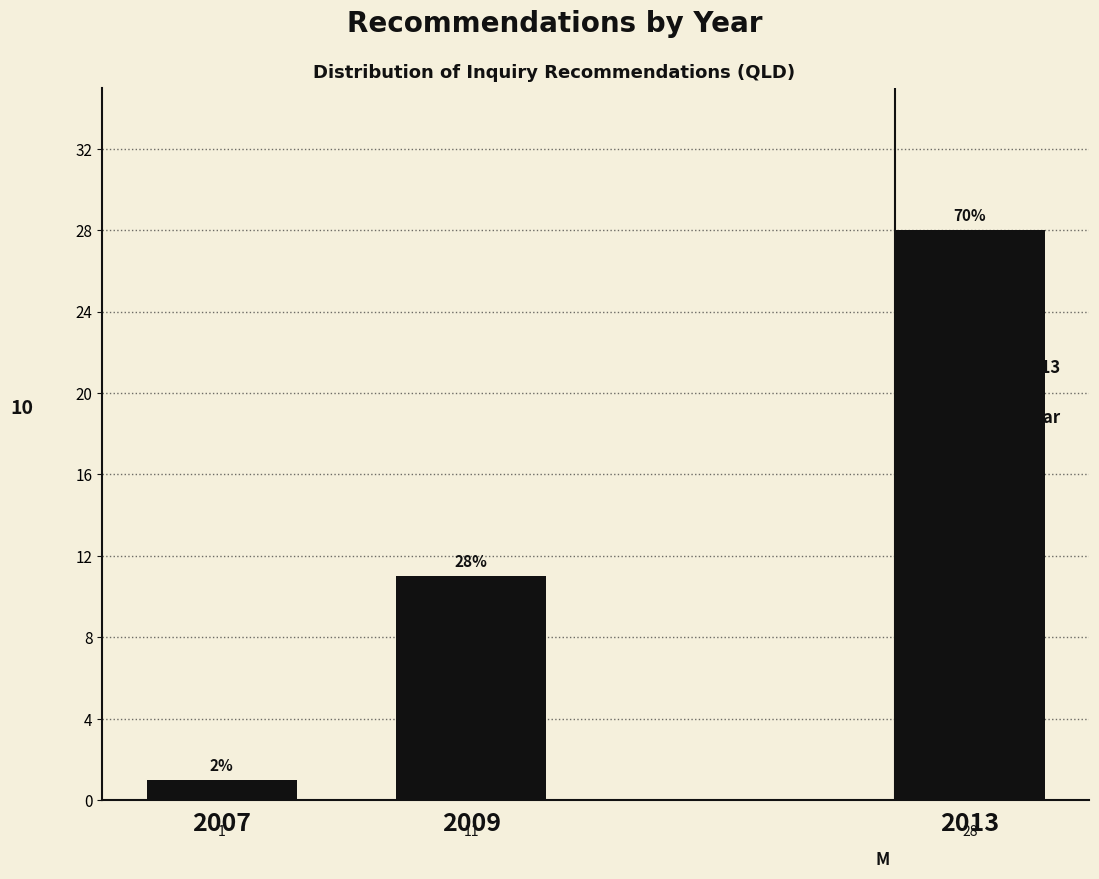

Reading left to right, extract all data points from this chart.

2007=1	2009=11	2013=28